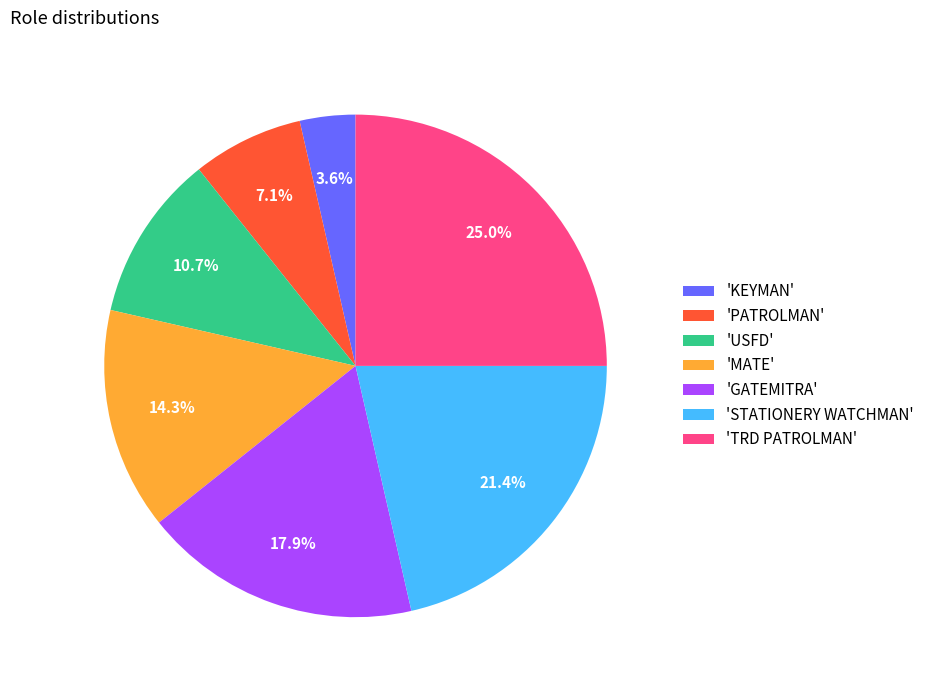

Combined, what portion of the pie is 'PATROLMAN' and 'TRD PATROLMAN'?

32.1%